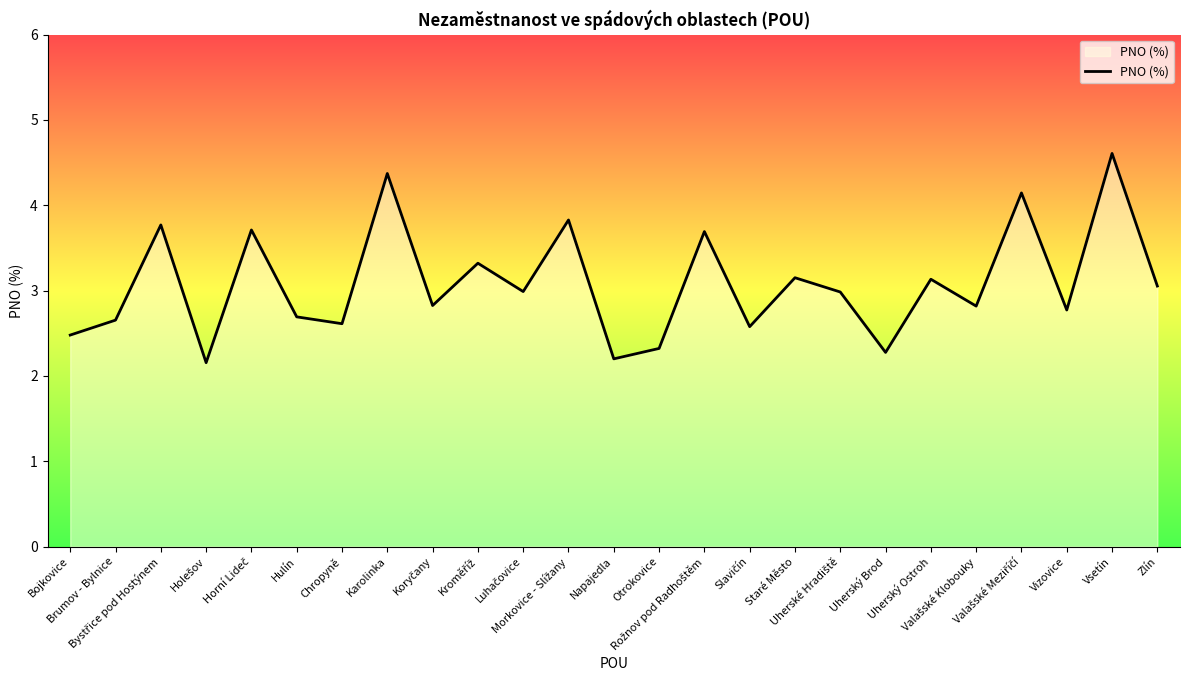

What is the maximum value shown in the chart?

4.6